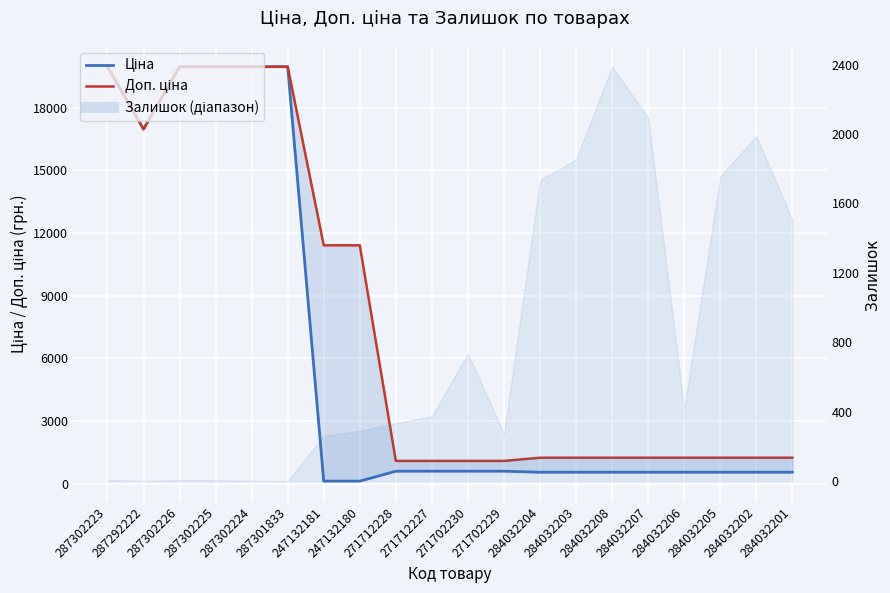

What is the label of the 18th point from the right?

287302226